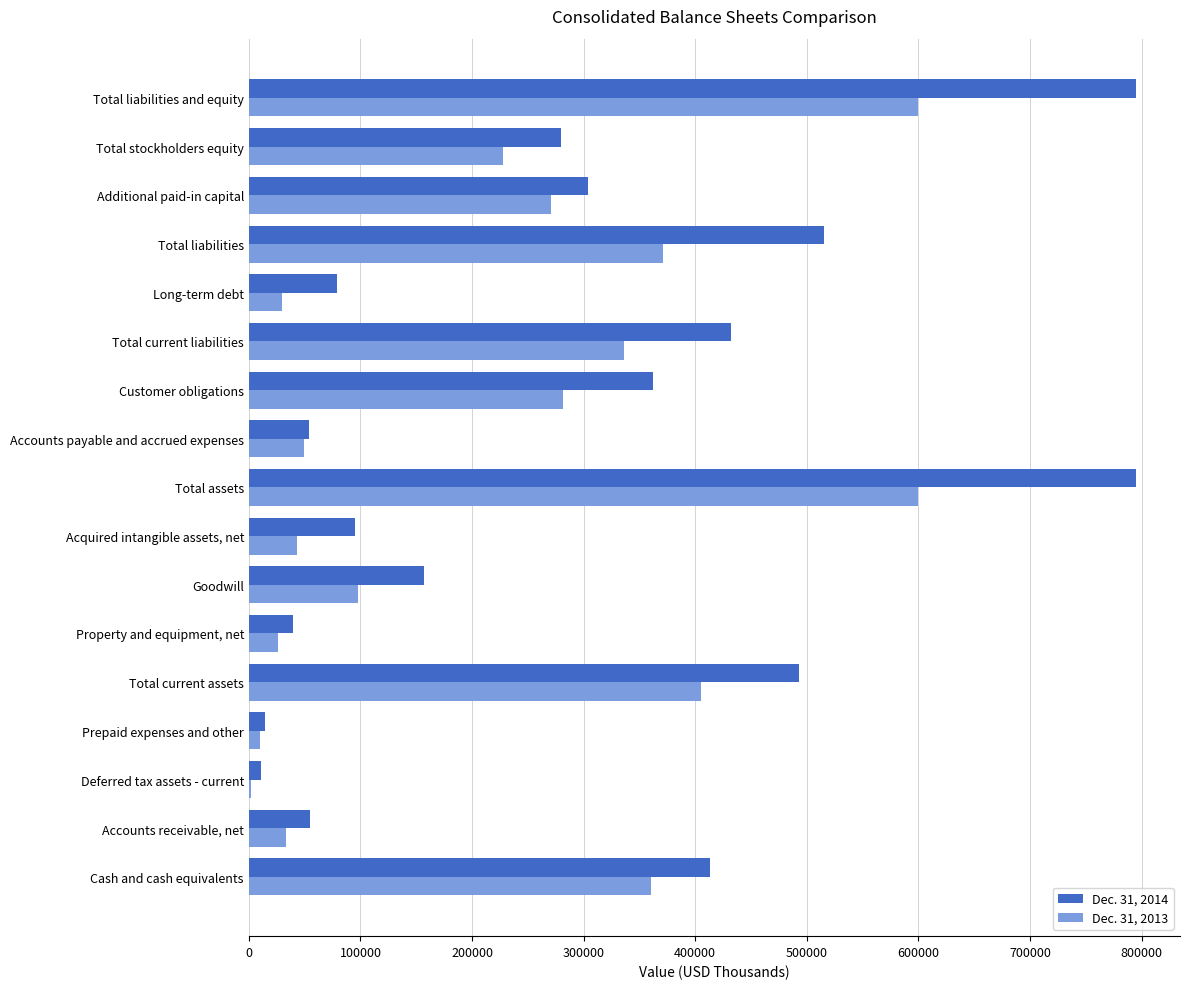

Which series changed the most between Goodwill and Total stockholders equity?

Dec. 31, 2013